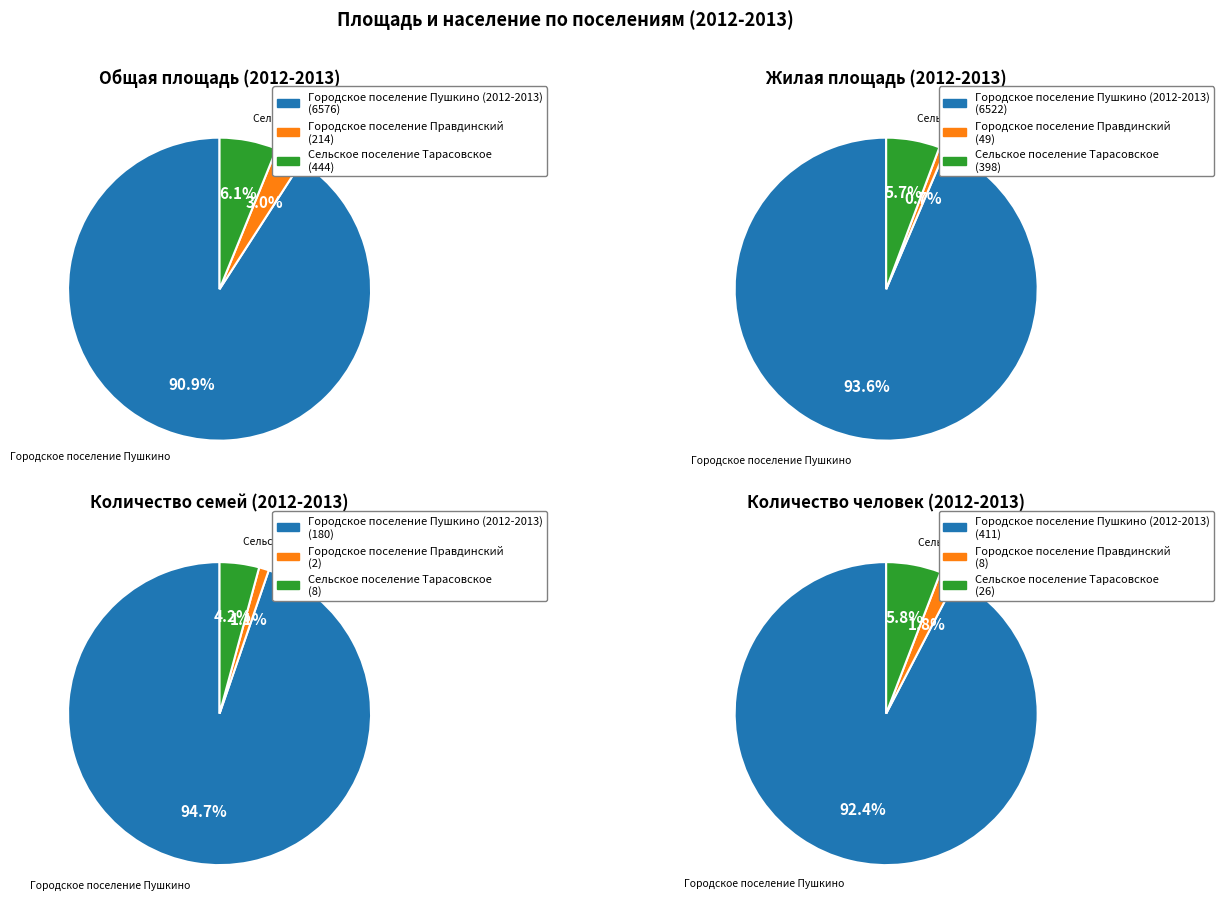

How many slices are in this pie chart?

3